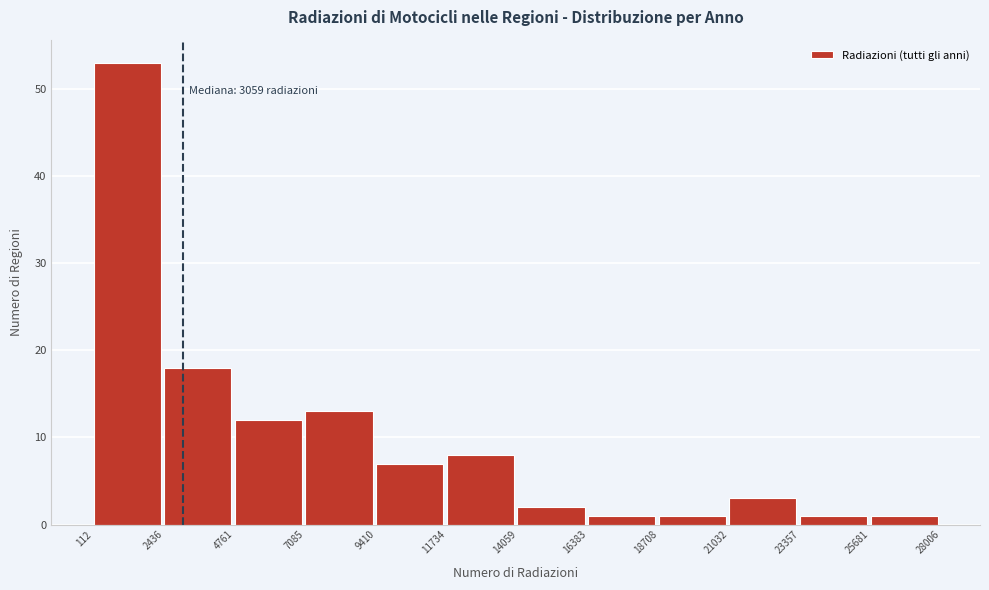

Which range on the x-axis has the tallest bar?

112 to 2436